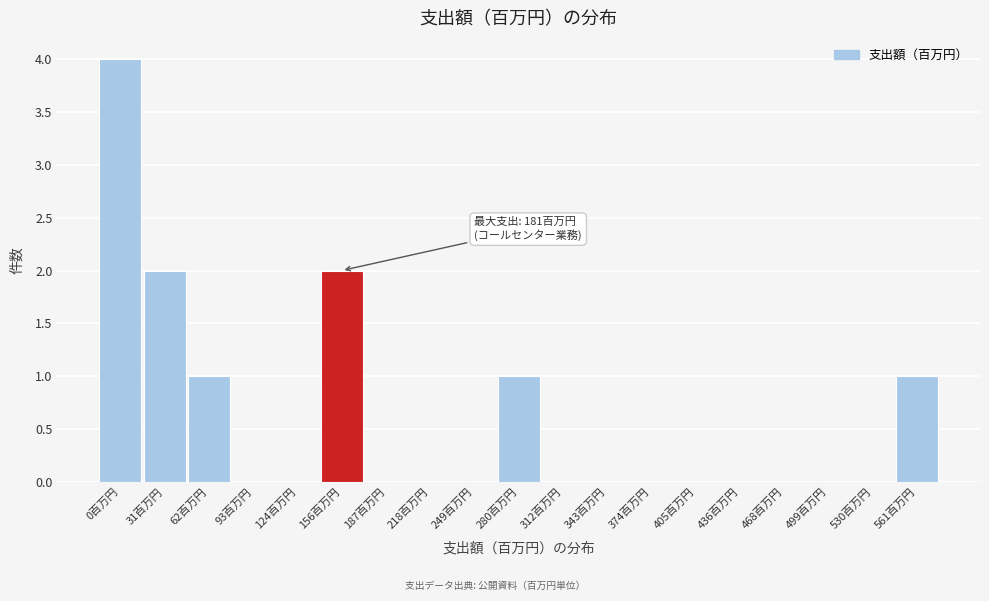

Reading left to right, what are all the values shown in this chart?

0百万円=4	31百万円=2	62百万円=1	93百万円=0	124百万円=0	156百万円=2	187百万円=0	218百万円=0	249百万円=0	280百万円=1	312百万円=0	343百万円=0	374百万円=0	405百万円=0	436百万円=0	468百万円=0	499百万円=0	530百万円=0	561百万円=1